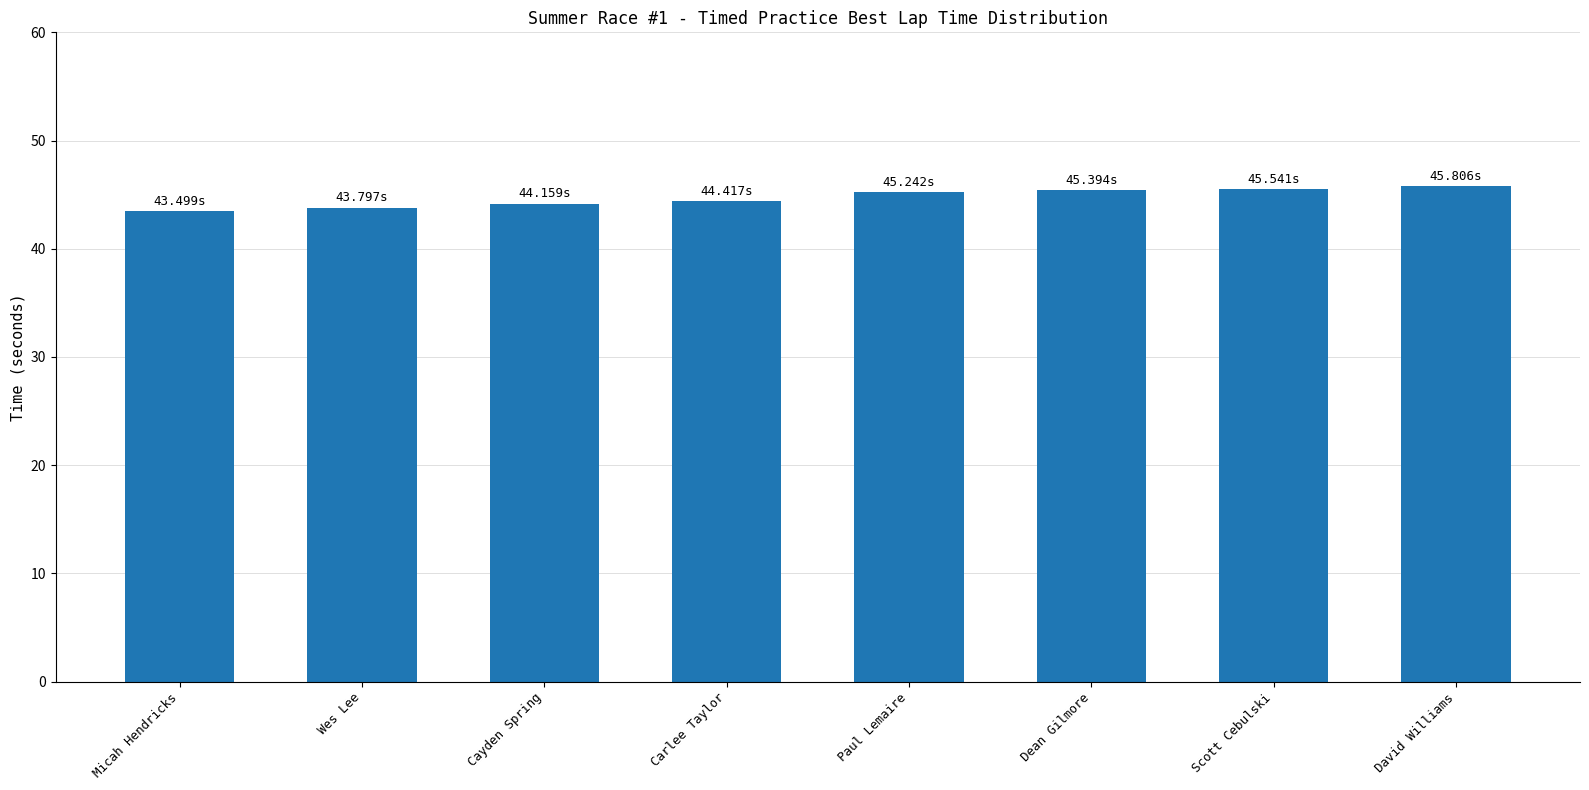

Between Scott Cebulski and Wes Lee, which is larger?

Scott Cebulski